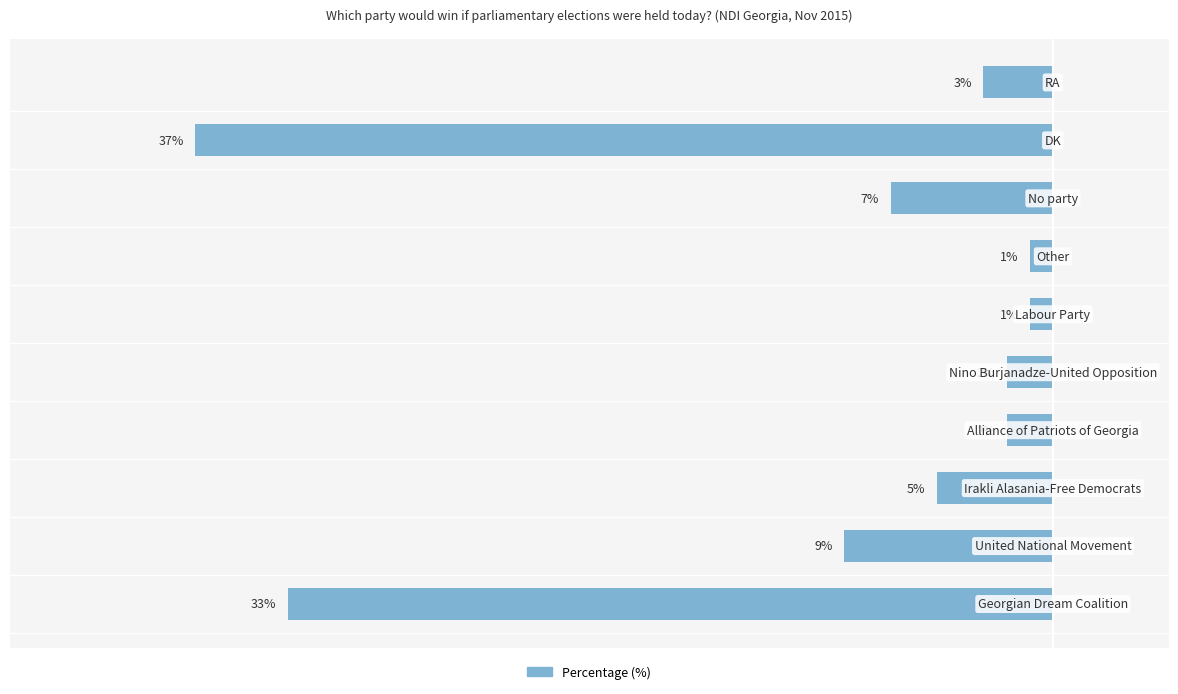

How many series are shown in this chart?

1